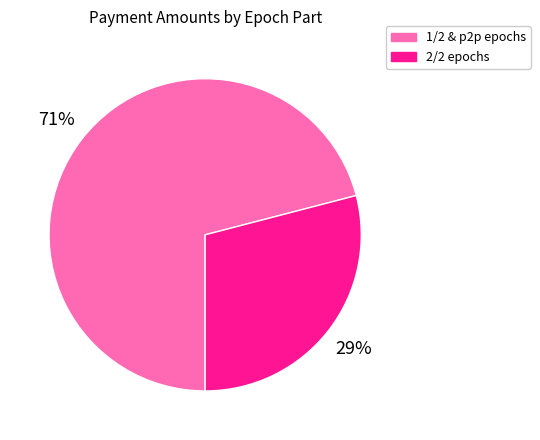

Combined, do 2/2 epochs and 1/2 & p2p epochs account for over 50%?

Yes